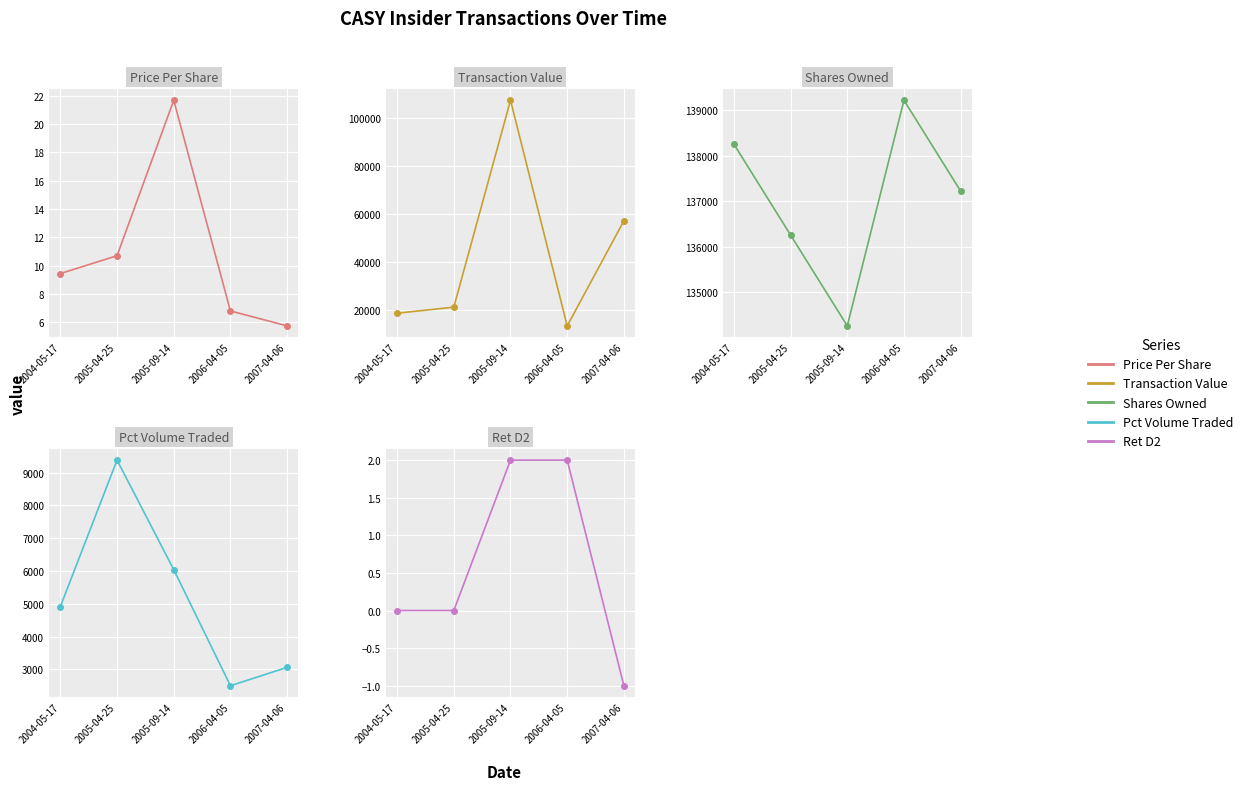

The retd2 series shows -0.4 at 2007-04-06. True or false?

False